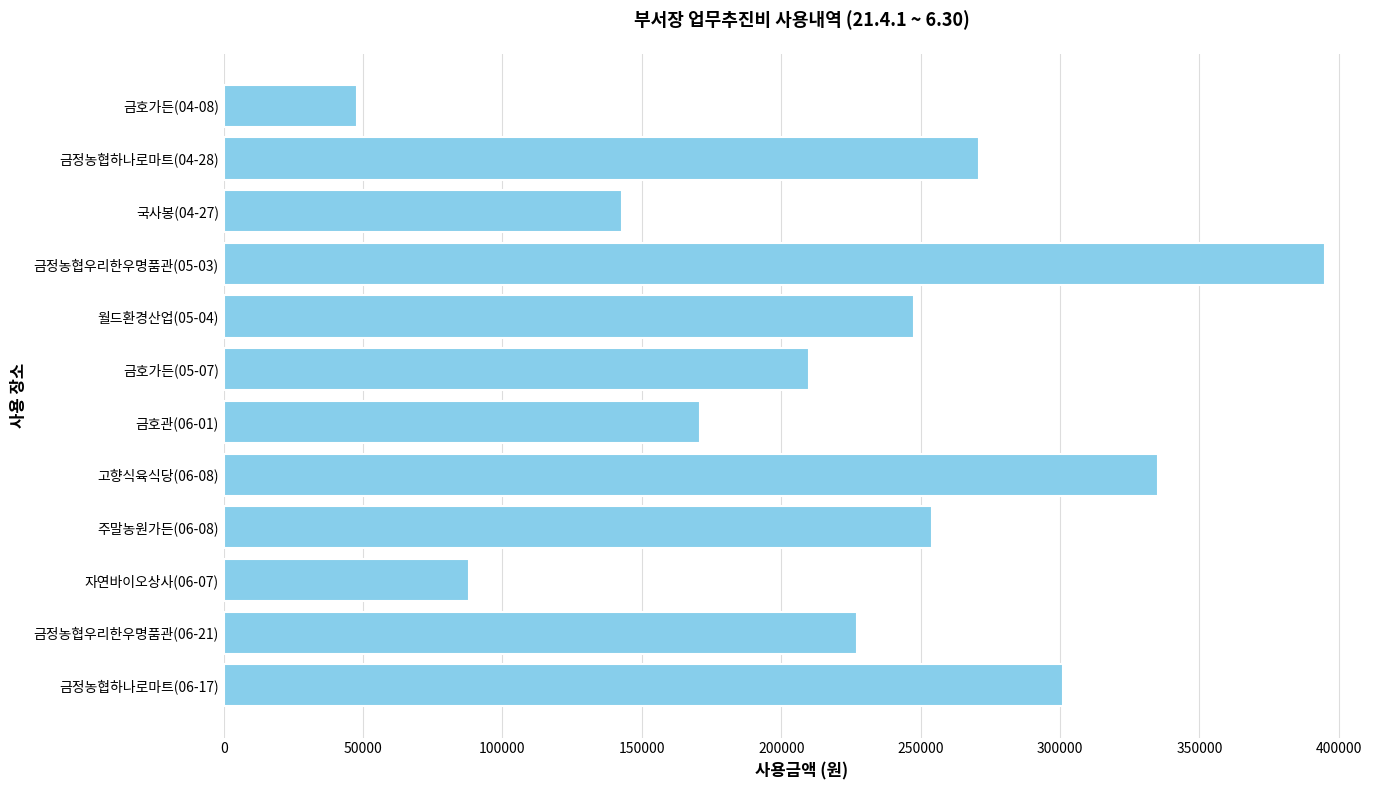

List the labels in order of value, smallest first.

금호가든(04-08), 자연바이오상사(06-07), 국사봉(04-27), 금호관(06-01), 금호가든(05-07), 금정농협우리한우명품관(06-21), 월드환경산업(05-04), 주말농원가든(06-08), 금정농협하나로마트(04-28), 금정농협하나로마트(06-17), 고향식육식당(06-08), 금정농협우리한우명품관(05-03)